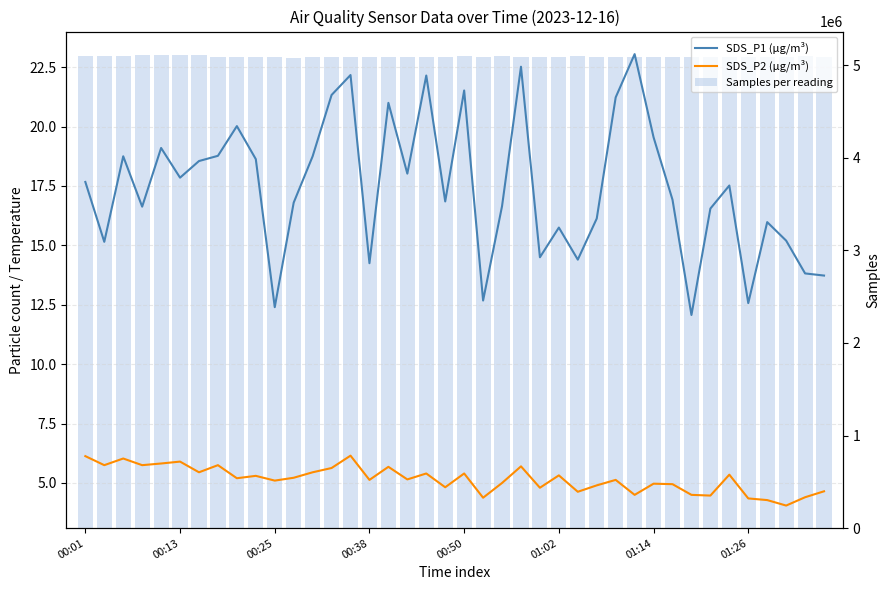

What is the difference between the maximum and minimum values in the Samples per reading series?

29891.0